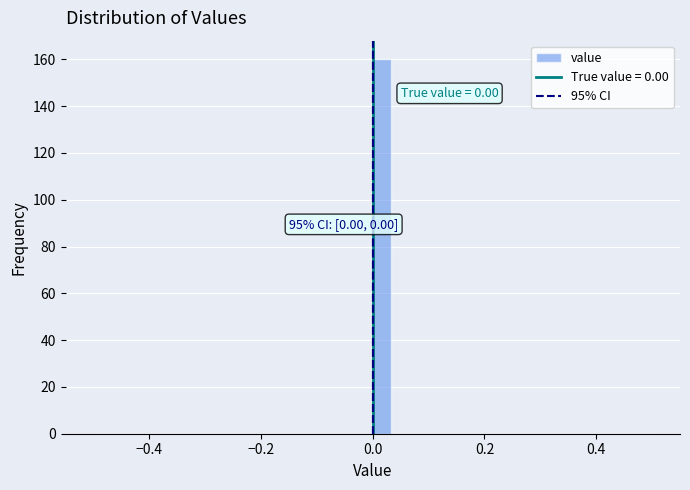

Read against the x-axis, roughly where is the centre of the tallest bar?

0.02